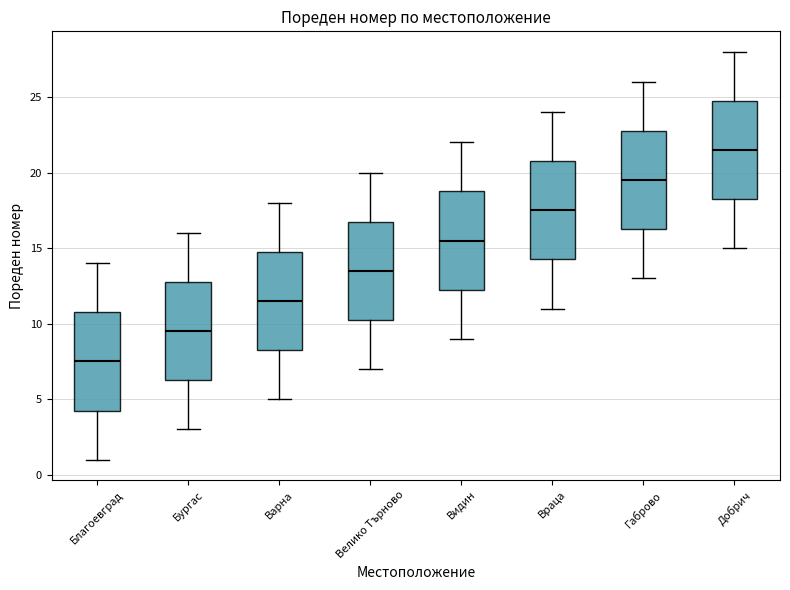

Reading left to right, read every box against the y-axis: the position of its median line, the range the box covers, and the ends of its whiskers. The values are not printed on the chart, so give them approximately, as read against the axis.

Благоевград: median 7.5, box 4.5 to 11.0, whiskers 1.0 to 14.0
Бургас: median 9.5, box 6.5 to 13.0, whiskers 3.0 to 16.0
Варна: median 11.5, box 8.5 to 15.0, whiskers 5.0 to 18.0
Велико Търново: median 13.5, box 10.5 to 17.0, whiskers 7.0 to 20.0
Видин: median 15.5, box 12.5 to 19.0, whiskers 9.0 to 22.0
Враца: median 17.5, box 14.5 to 21.0, whiskers 11.0 to 24.0
Габрово: median 19.5, box 16.5 to 23.0, whiskers 13.0 to 26.0
Добрич: median 21.5, box 18.5 to 25.0, whiskers 15.0 to 28.0